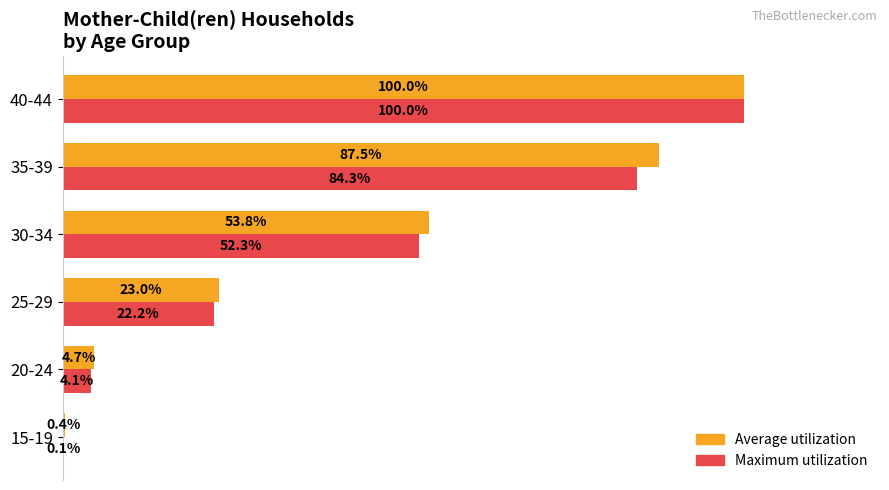

Which series has the largest total across all categories?

Average utilization